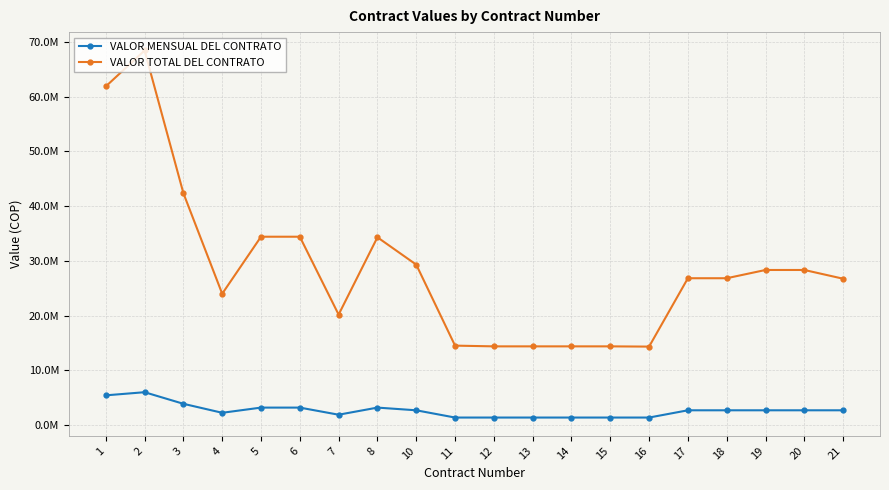

What are all the series names shown in the legend?

VALOR MENSUAL DEL CONTRATO, VALOR TOTAL DEL CONTRATO